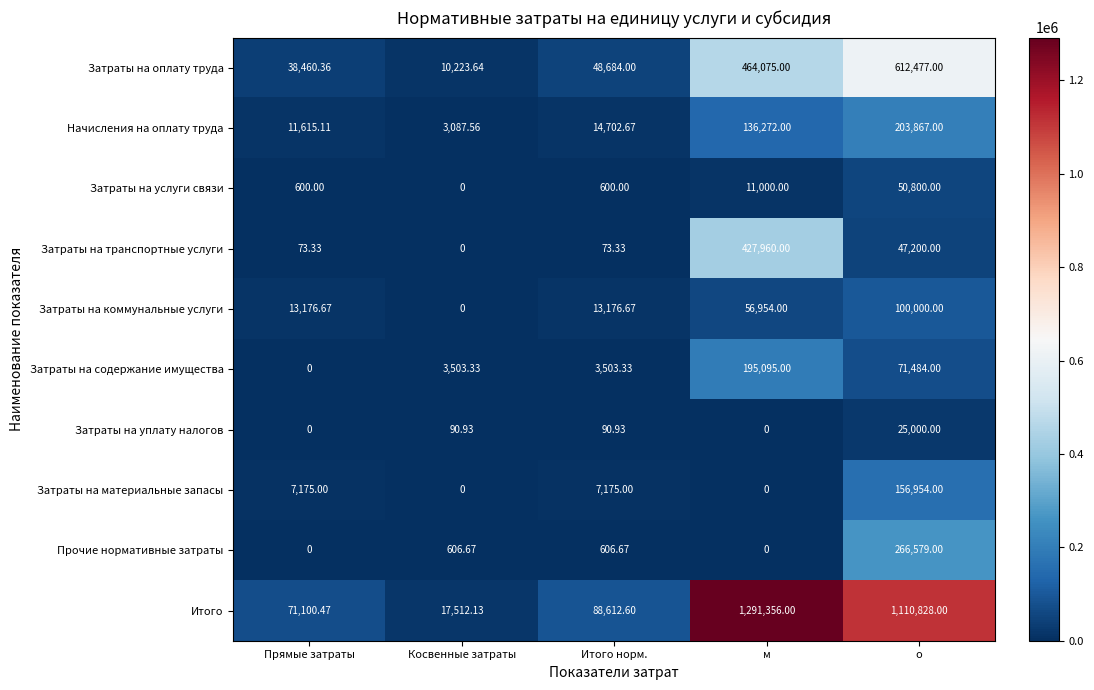

How many distinct data groups are displayed?

10